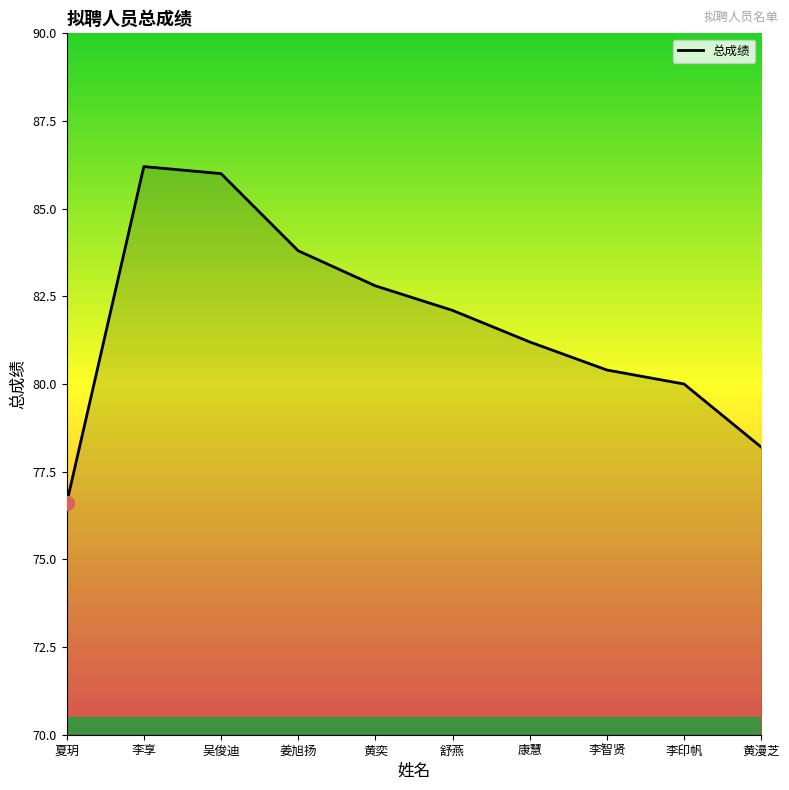

How many interior local peaks (higher than both neighbors) does the data have?

1